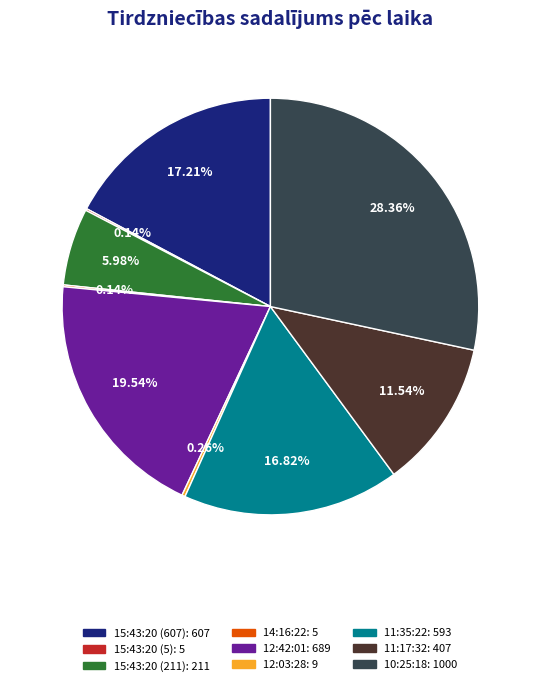

What is the ratio of the value at 11:17:32 to the value at 11:35:22?

0.7